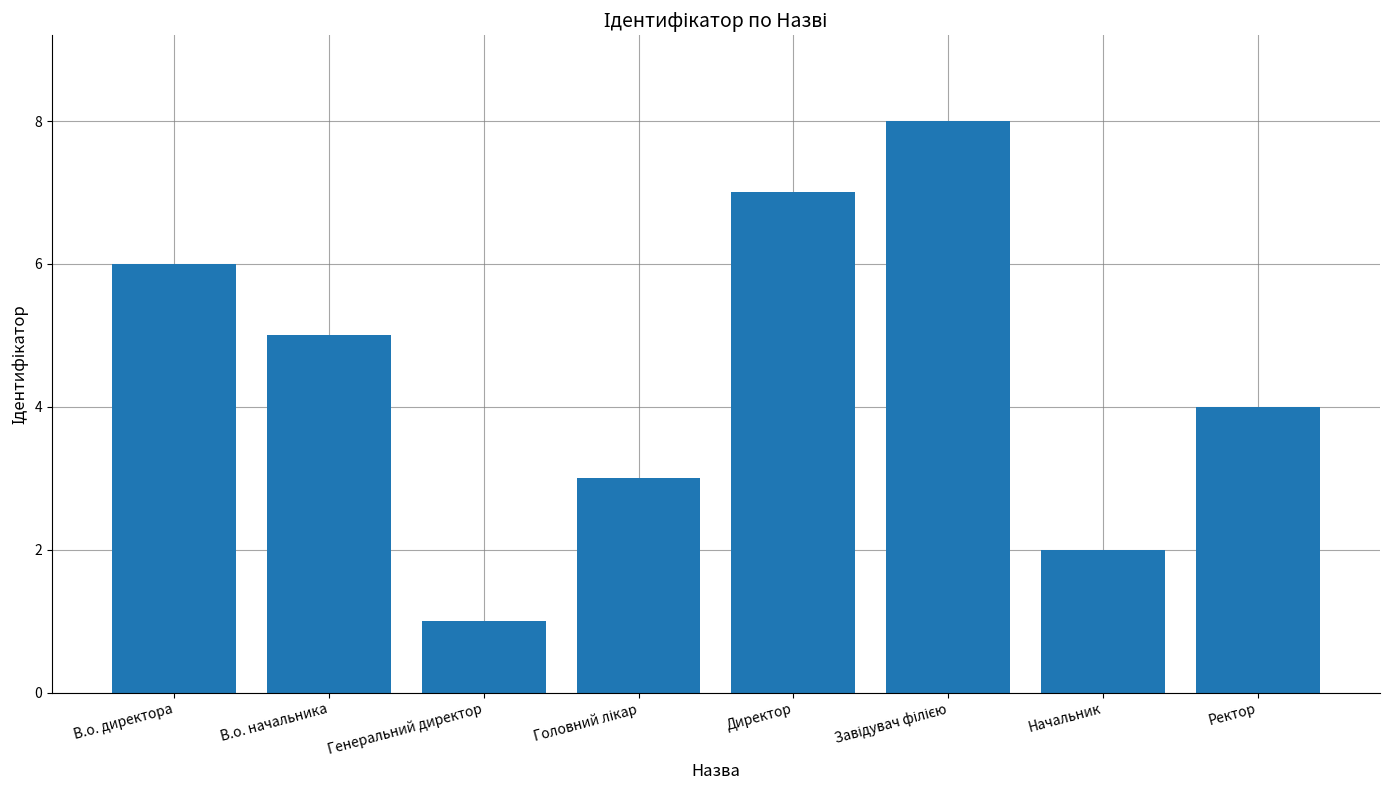

What is the approximate value at В.о. директора?

6